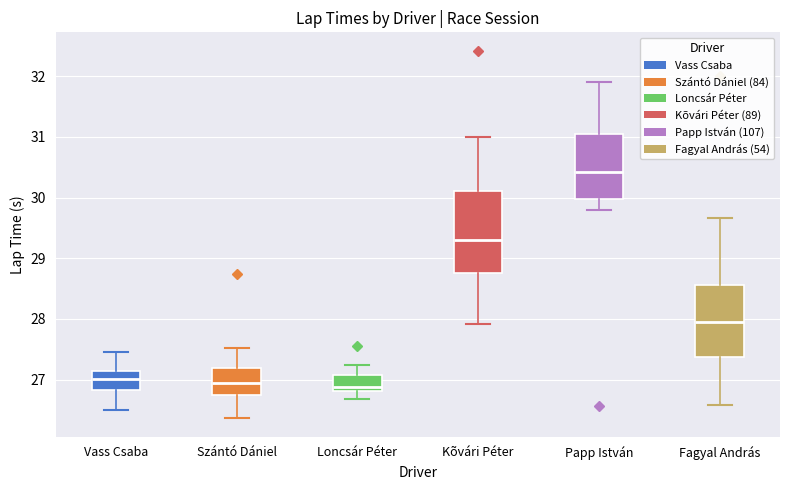

Where does the upper whisker of the box for Szántó Dániel end on the y-axis? The values are not printed on the chart, so give them approximately, as read against the axis.

27.5